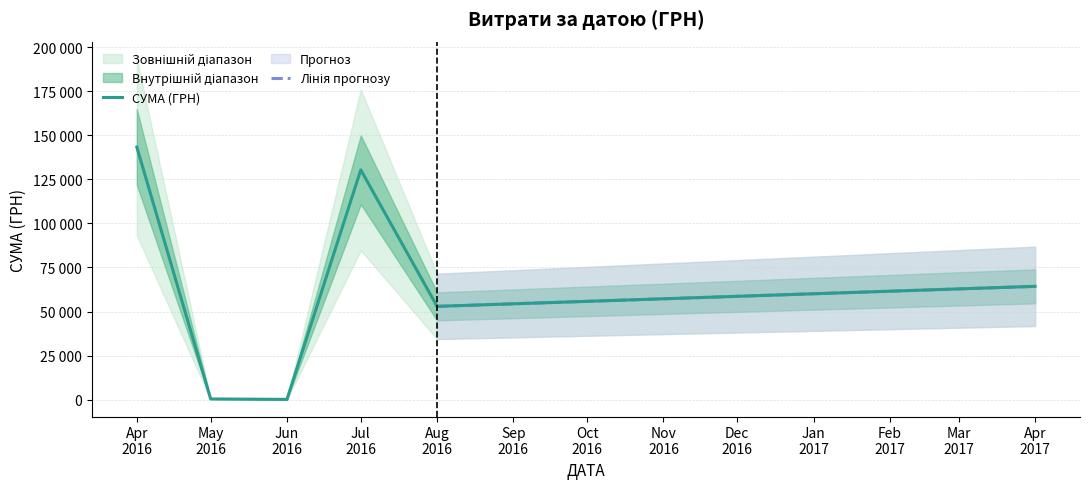

What is the smallest value displayed?

22.5